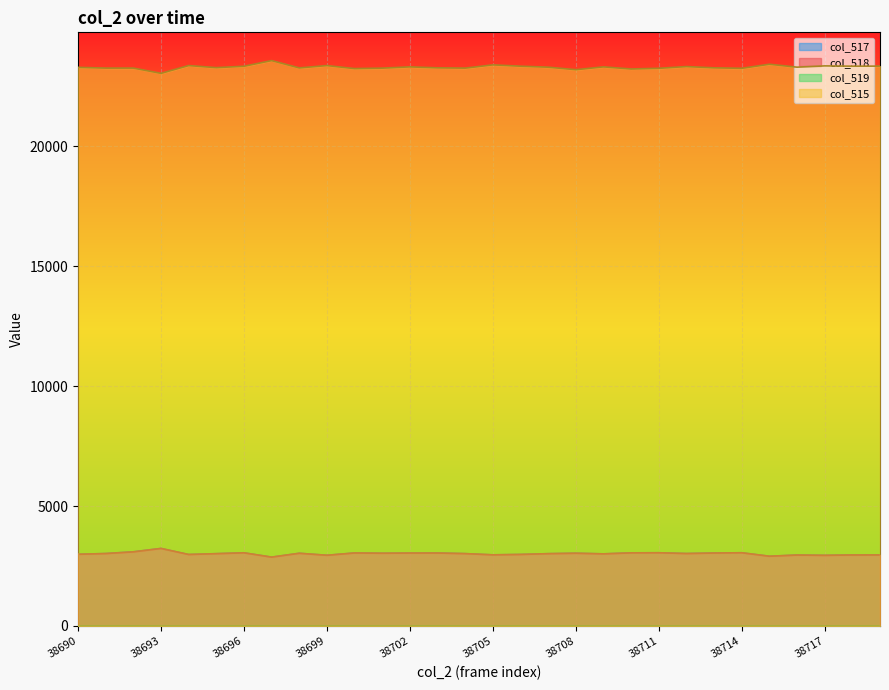

What is the greatest value displayed?

23569